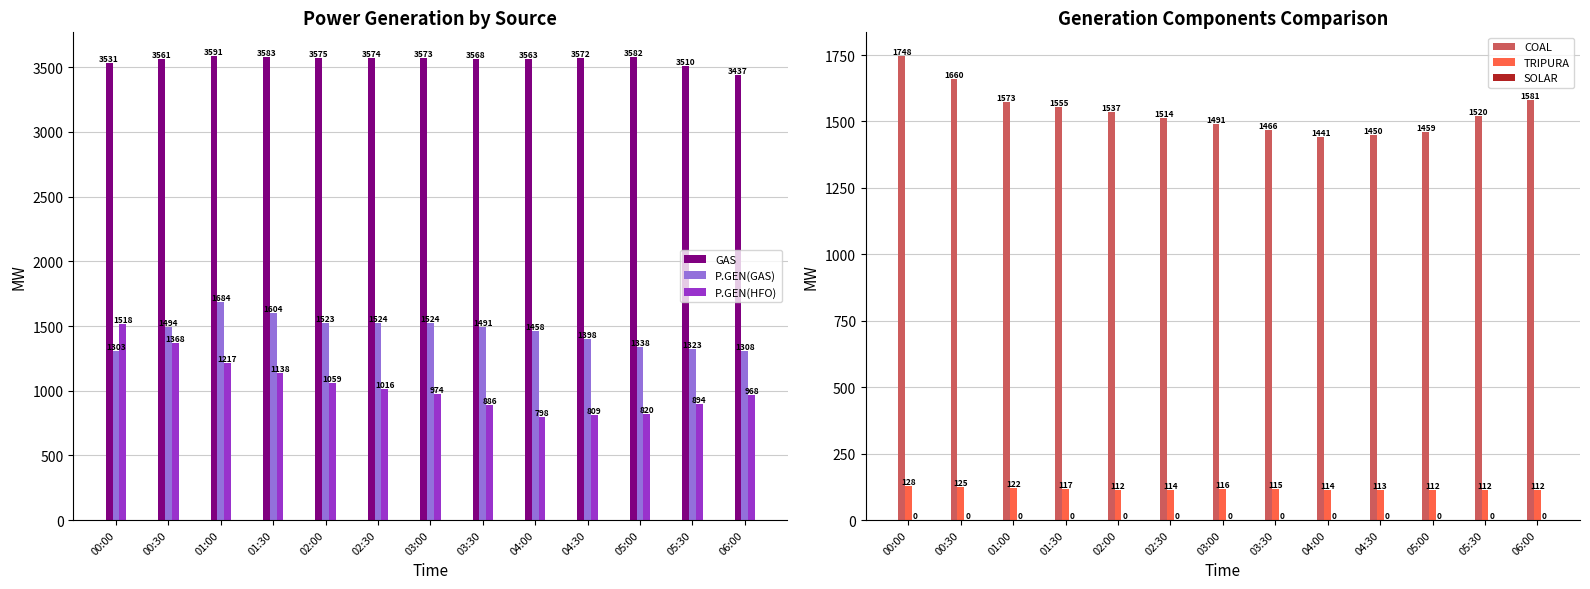

What are all the series names shown in the legend?

GAS, P.GEN(GAS), P.GEN(HFO), COAL, TRIPURA, SOLAR